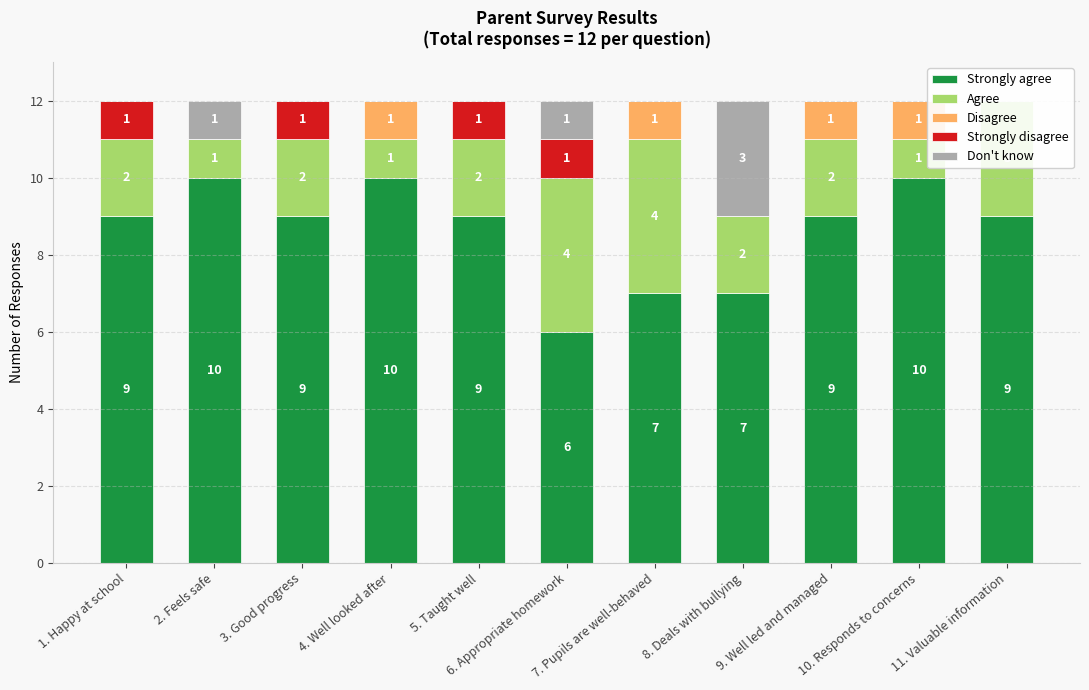

Where does the Strongly agree series first go above 9?

2. Feels safe